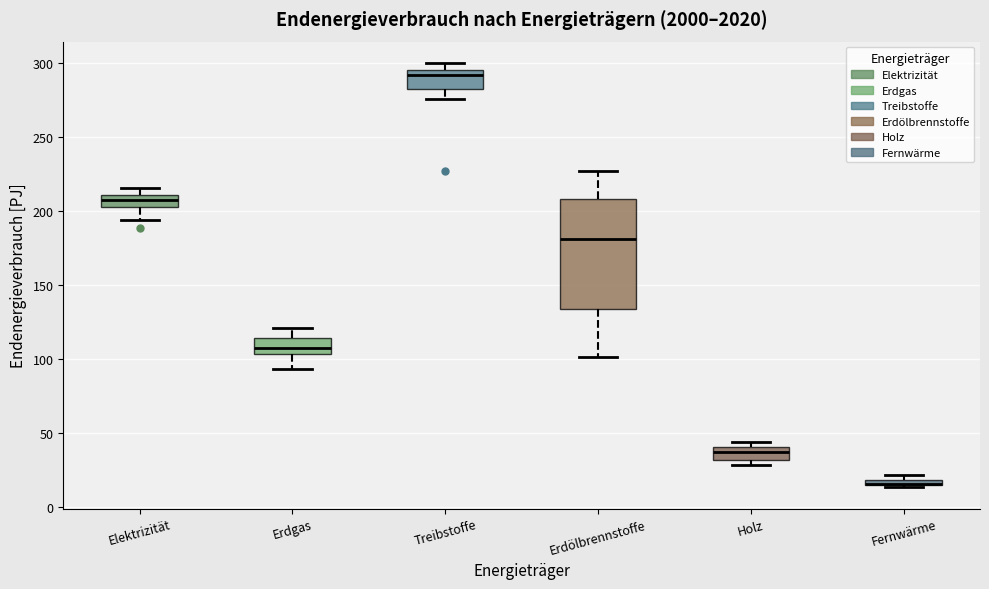

Where does the median line of the box for Holz sit on the y-axis? The values are not printed on the chart, so give them approximately, as read against the axis.

35